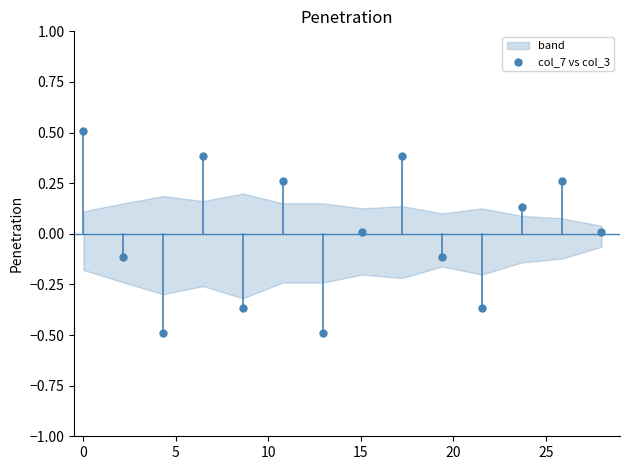

What is the range of Y values (max minus min)?

1.0